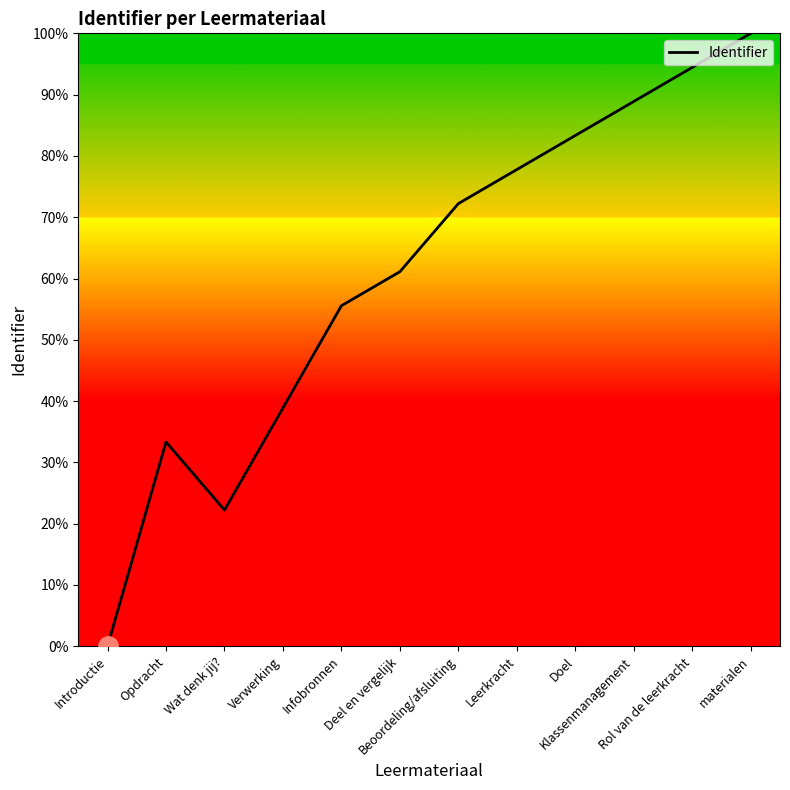

Count the number of data series in this chart.

1